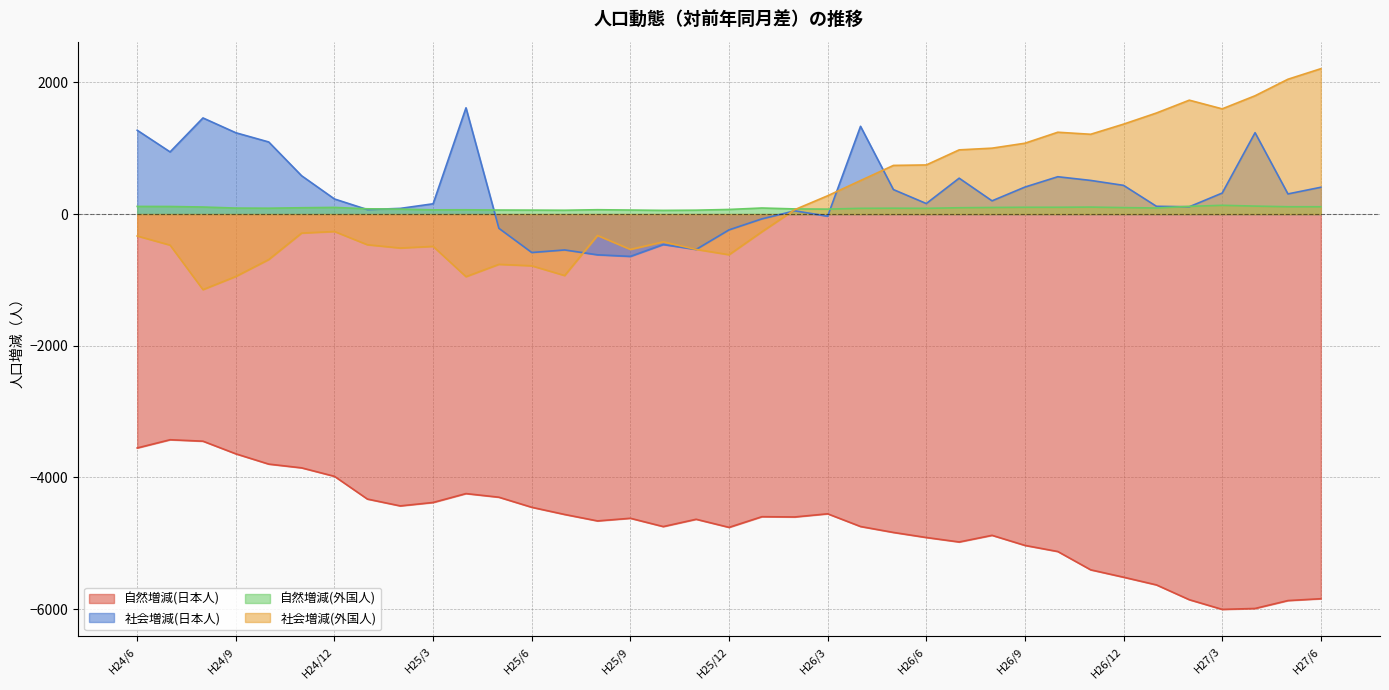

True or false: 自然増減(外国人) and 自然増減(日本人) intersect in this chart.

False